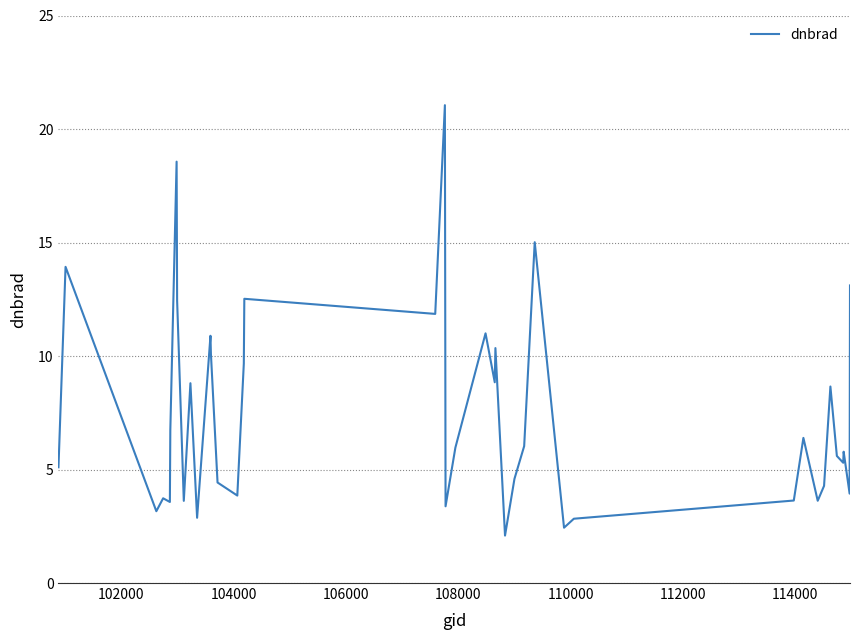

What is the greatest value displayed?

21.0